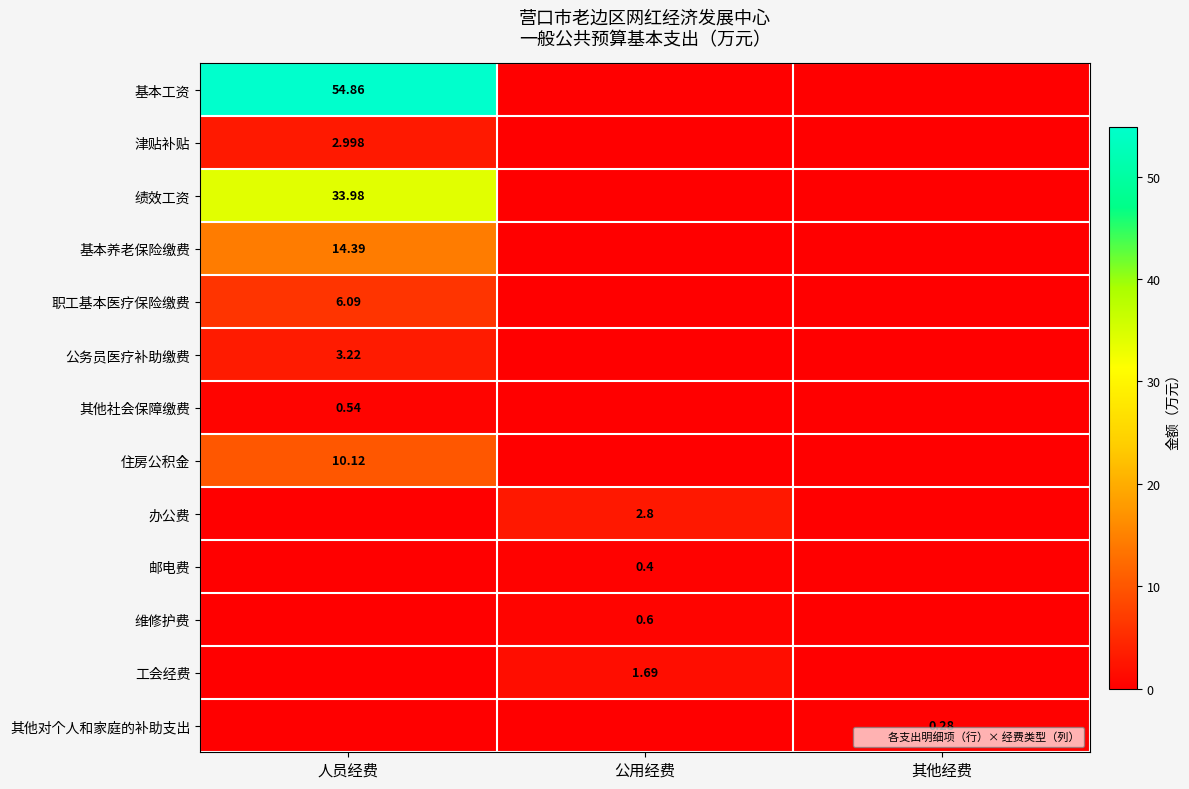

Is the value of 基本养老保险缴费 at 人员经费 greater than the value of 基本工资 at 人员经费?

No